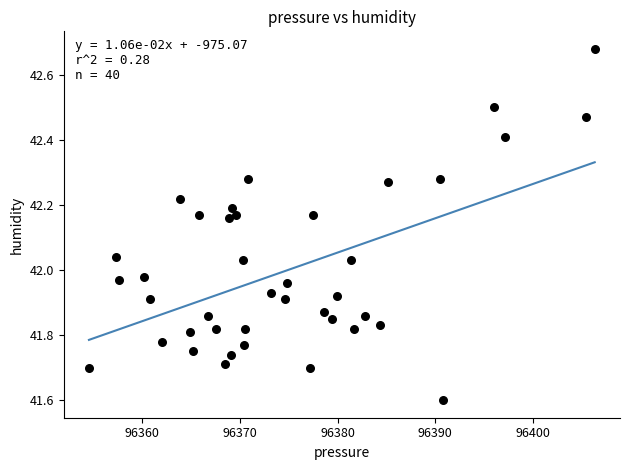

What is the range of X values (max minus min)?

51.8